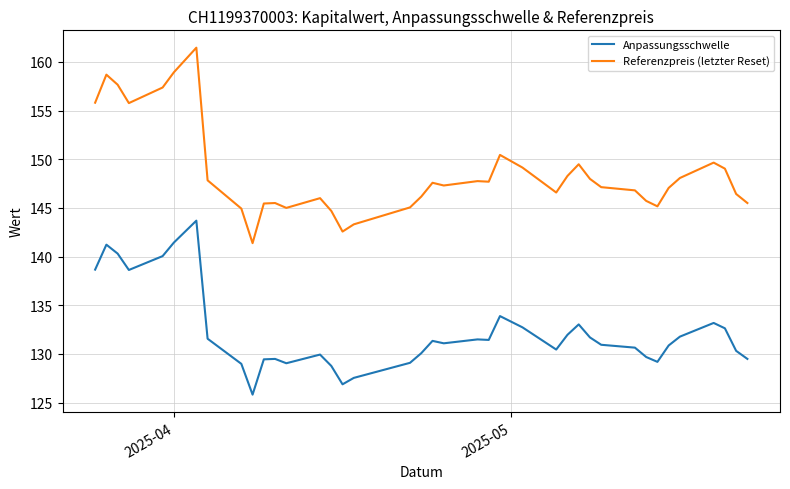

Which series has the largest total across all categories?

Referenzpreis (letzter Reset)